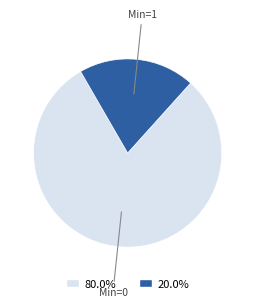

Does 20.0% represent more than half of the total?

No